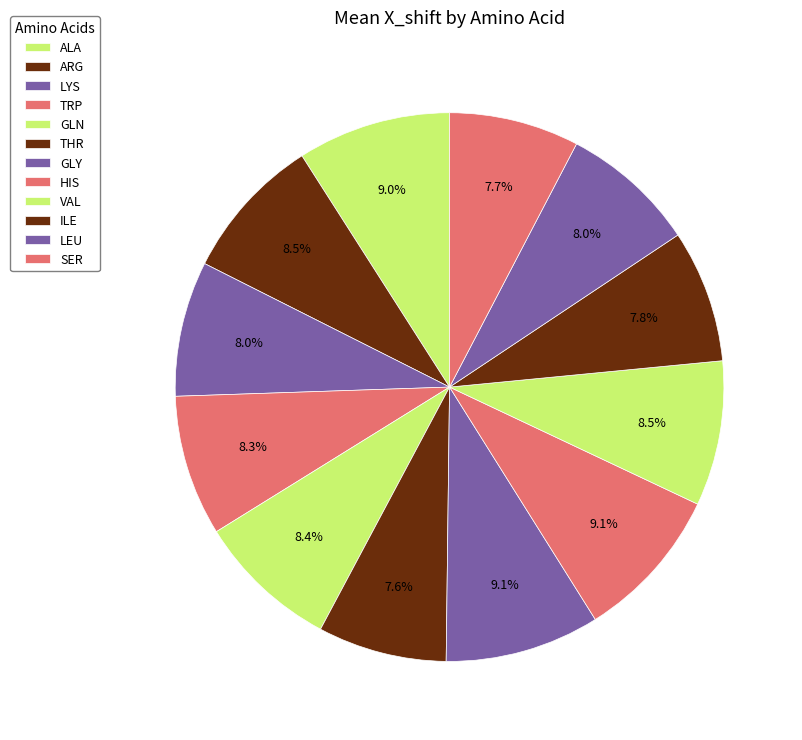

How many segments does this pie chart have?

12